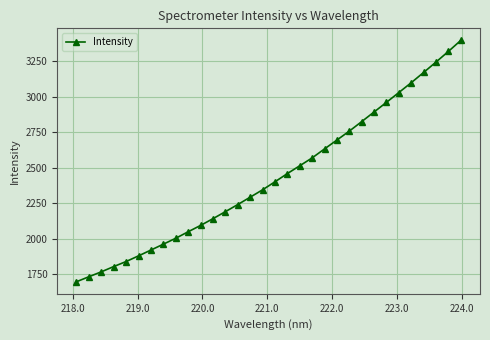

What is the difference between the maximum and minimum values?

1698.6